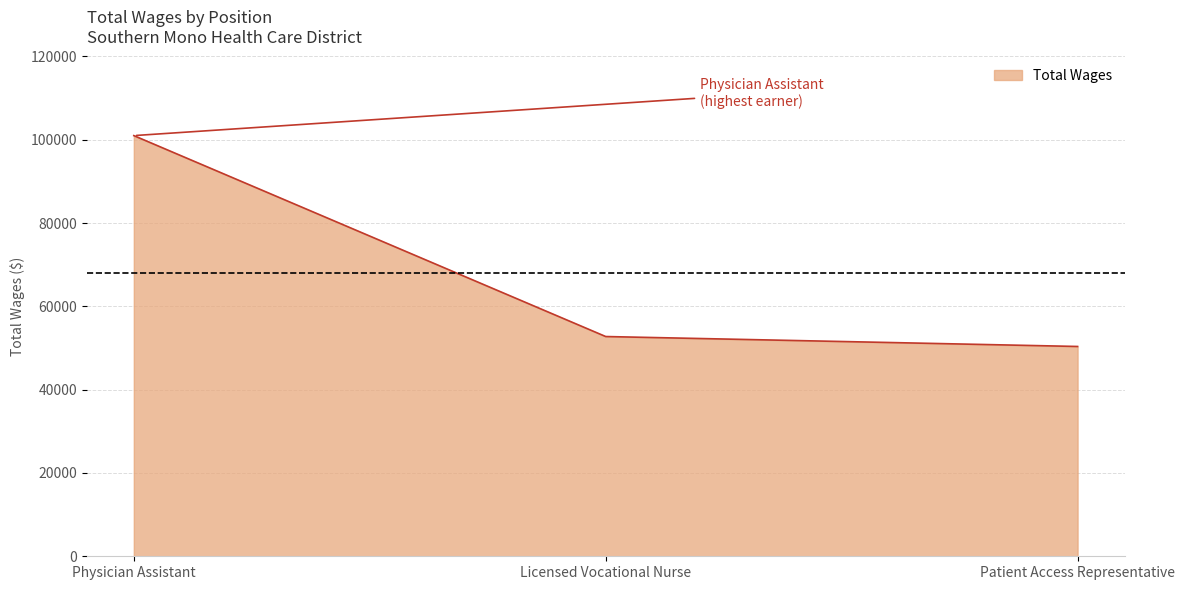

What is the change in value from Physician Assistant to Patient Access Representative?

-50630